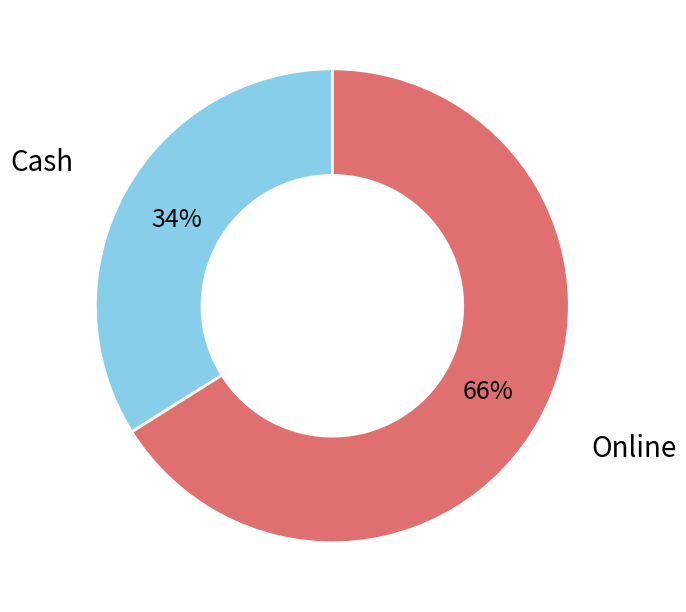

Rank the categories by value from lowest to highest.

Cash, Online